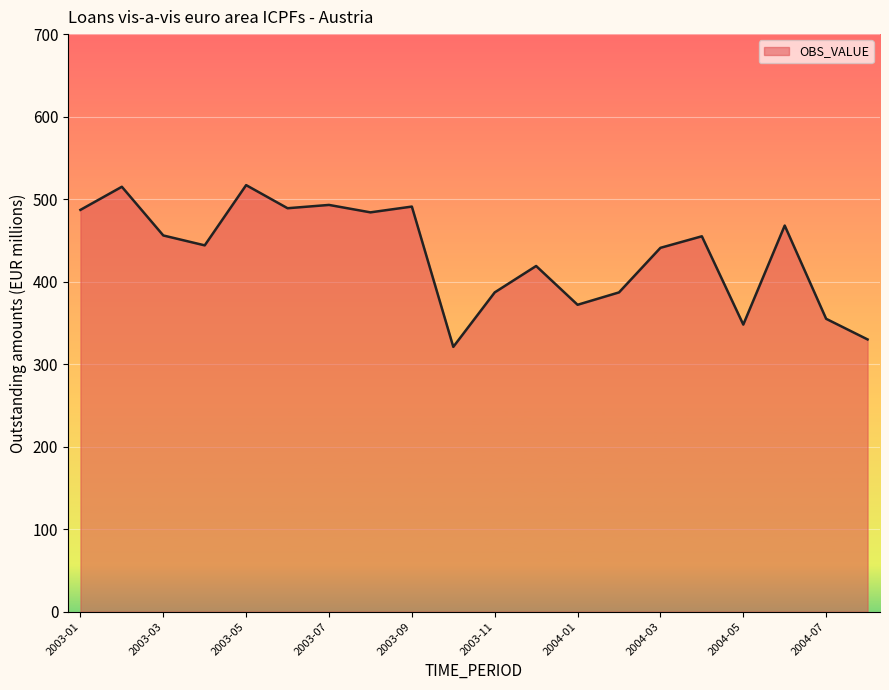

Does the chart display data point markers on the line(s)?

No